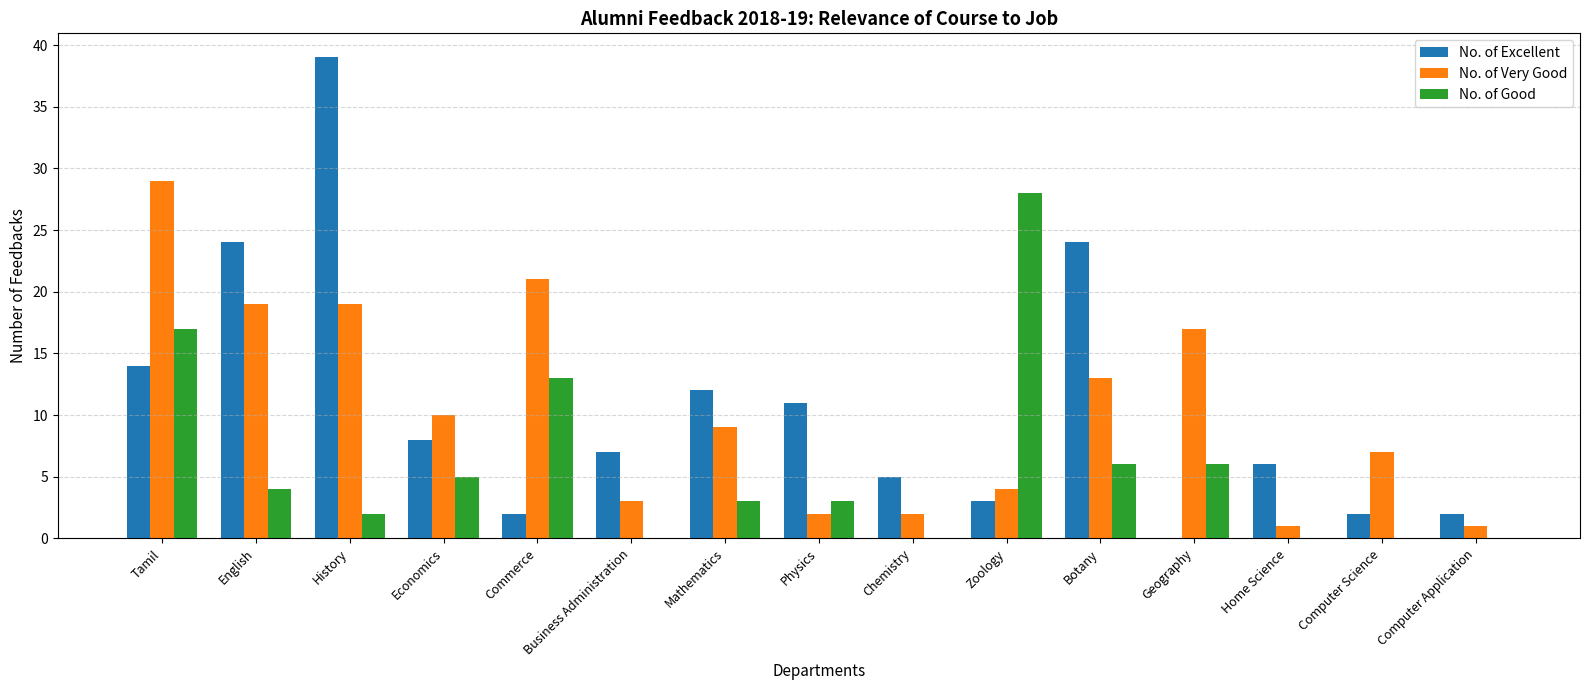

What is the total value across all series at Tamil?

60